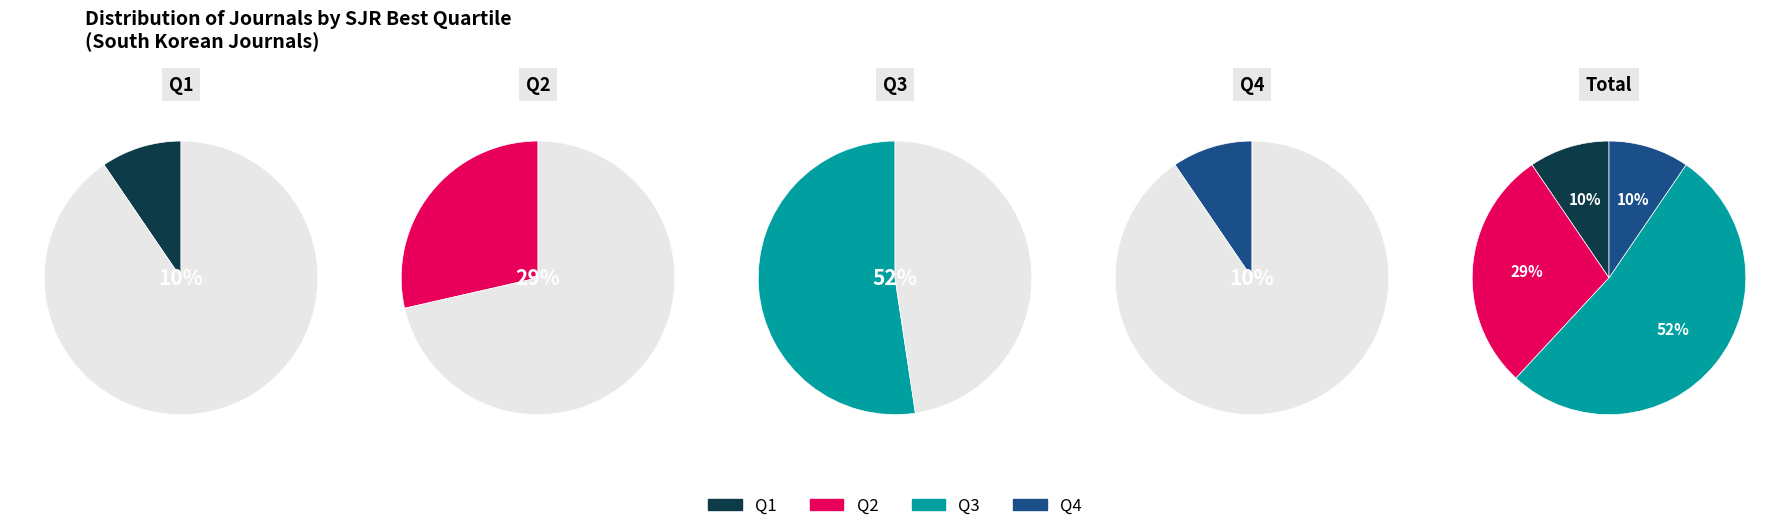

Rank the categories by value from lowest to highest.

Q1, Q4, Q2, Q3